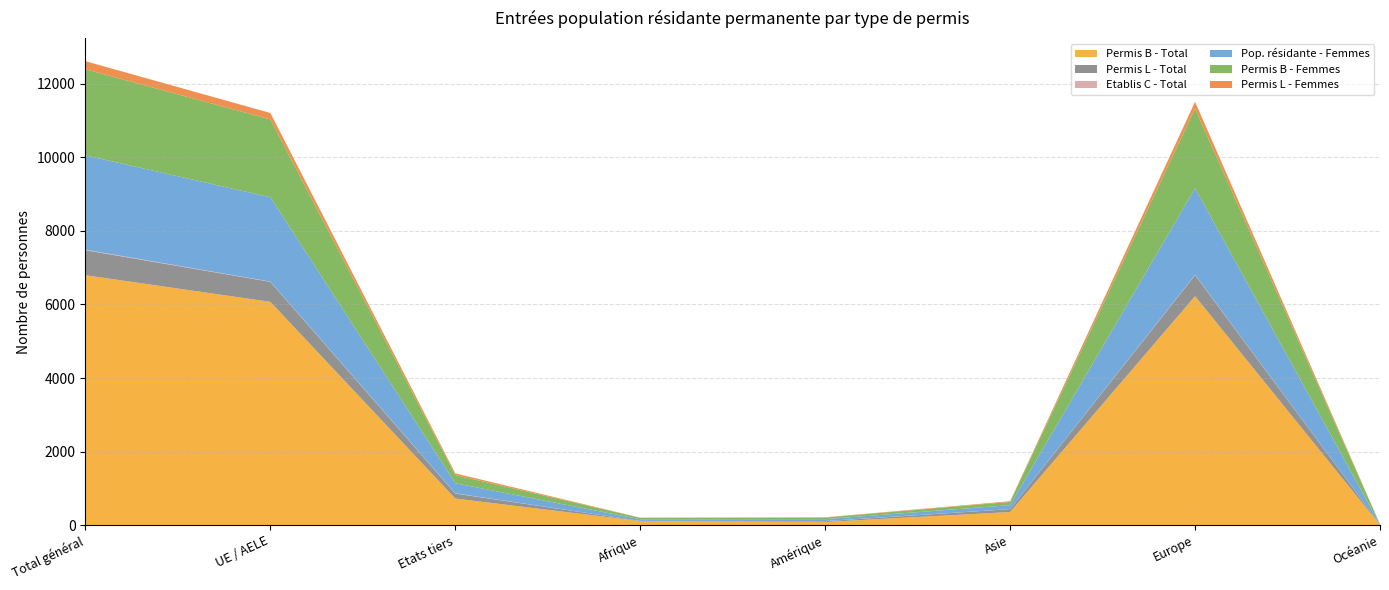

Reading left to right, extract all data points from this chart.

Permis B - Total: Total général=6794	UE / AELE=6070	Etats tiers=724	Afrique=112	Amérique=88	Asie=358	Europe=6225	Océanie=10
Permis L - Total: Total général=680	UE / AELE=544	Etats tiers=136	Afrique=5	Amérique=21	Asie=78	Europe=571	Océanie=4
Etablis C - Total: Total général=14	UE / AELE=7	Etats tiers=7	Afrique=0	Amérique=4	Asie=1	Europe=9	Océanie=0
Pop. résidante - Femmes: Total général=2565	UE / AELE=2292	Etats tiers=273	Afrique=44	Amérique=52	Asie=108	Europe=2353	Océanie=7
Permis B - Femmes: Total général=2338	UE / AELE=2116	Etats tiers=222	Afrique=40	Amérique=42	Asie=88	Europe=2163	Océanie=4
Permis L - Femmes: Total général=220	UE / AELE=174	Etats tiers=46	Afrique=4	Amérique=8	Asie=19	Europe=186	Océanie=3